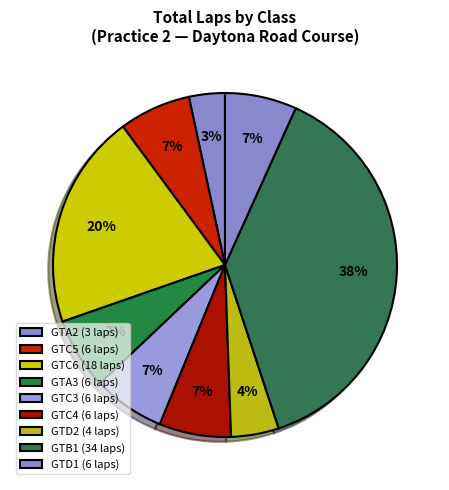

How many slices are in this pie chart?

9